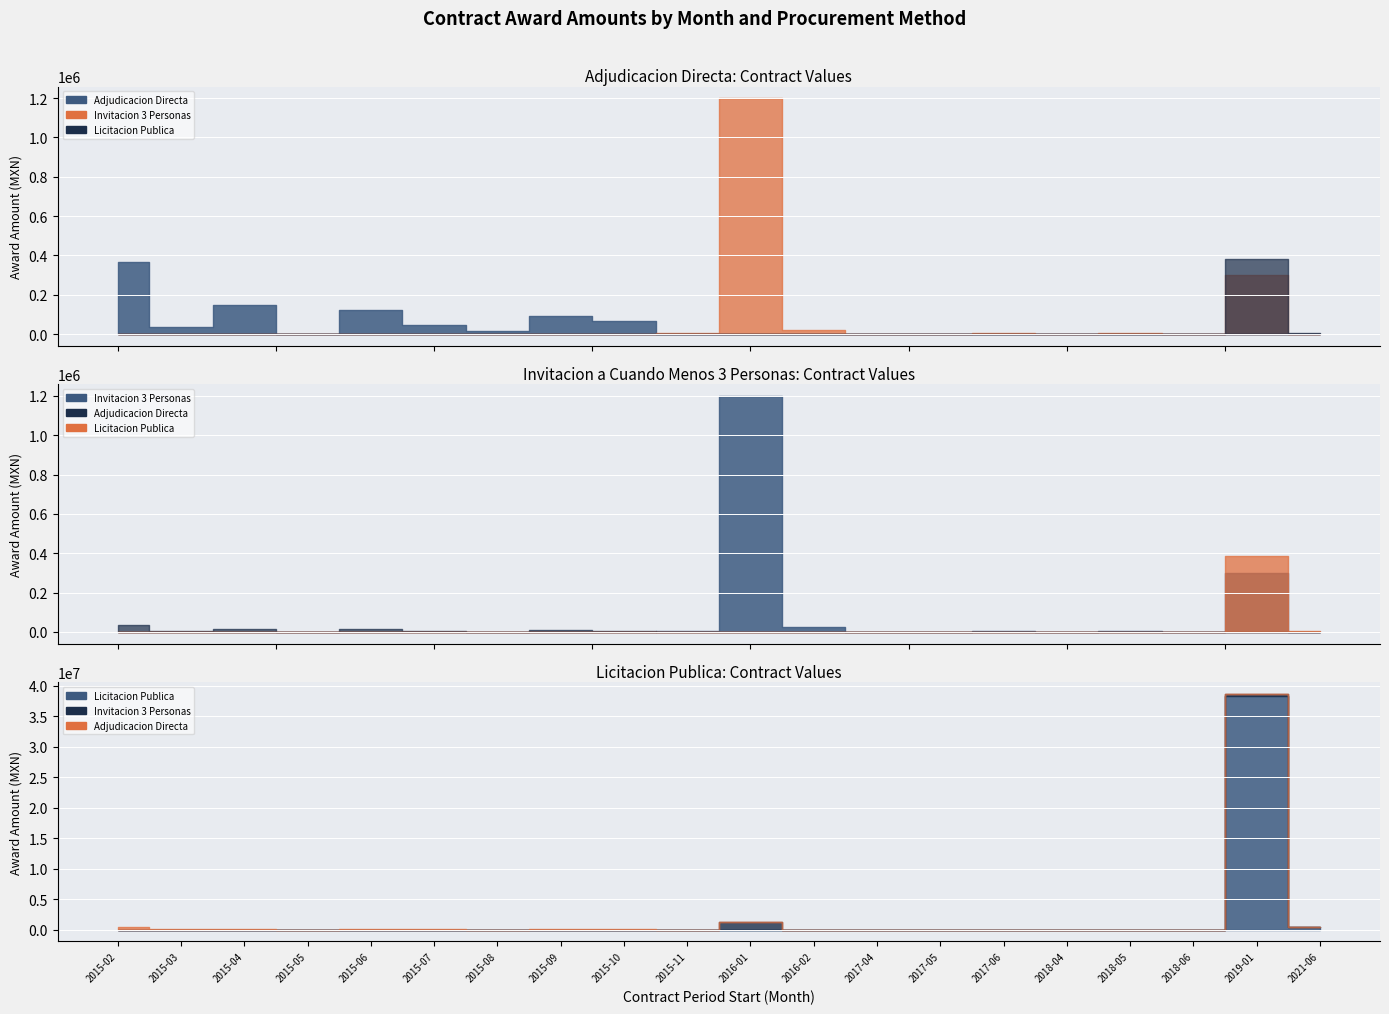

Which series has the largest total across all categories?

Licitacion Publica